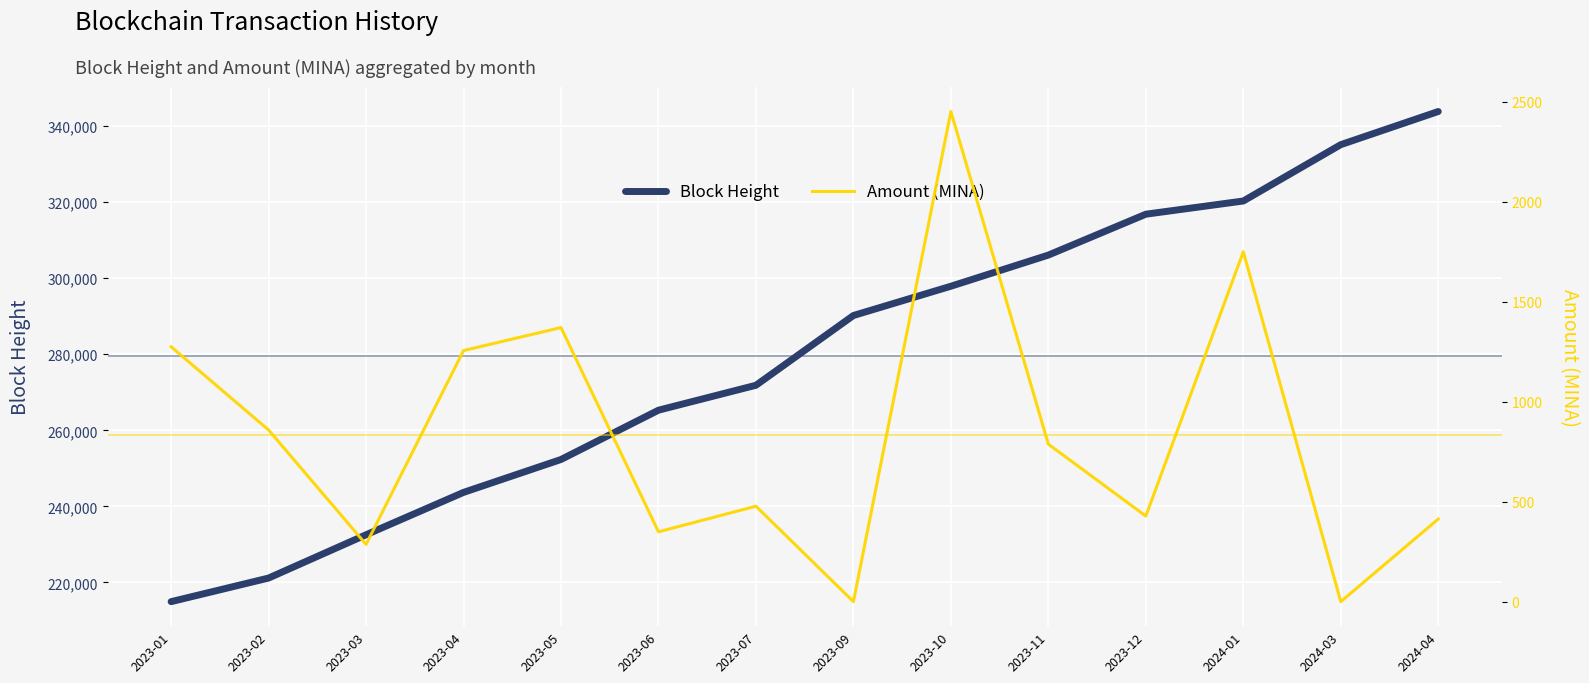

What is the sum of the Amount (MINA) values at 2024-01 and 2023-06?

2098.0